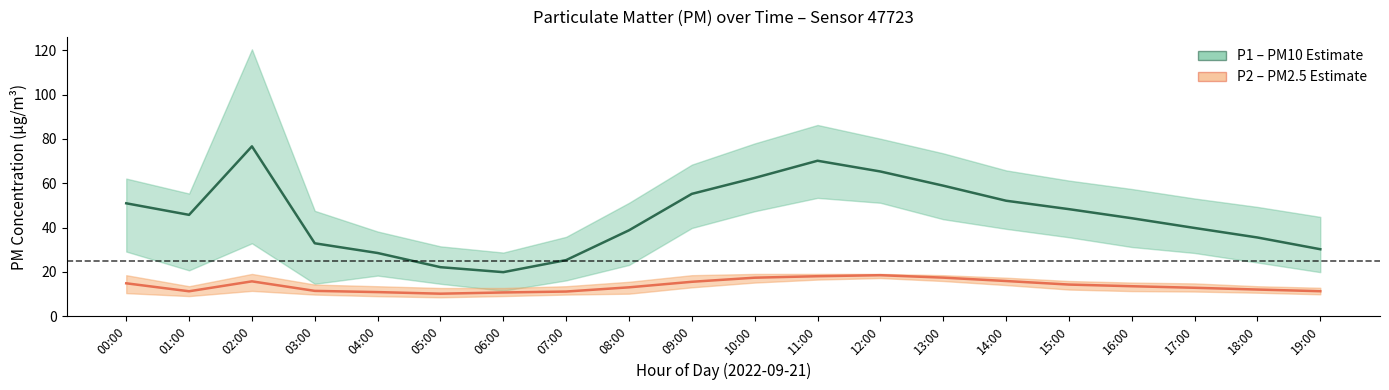

Between 11:00 and 19:00, which series saw the biggest shift?

P1_upper